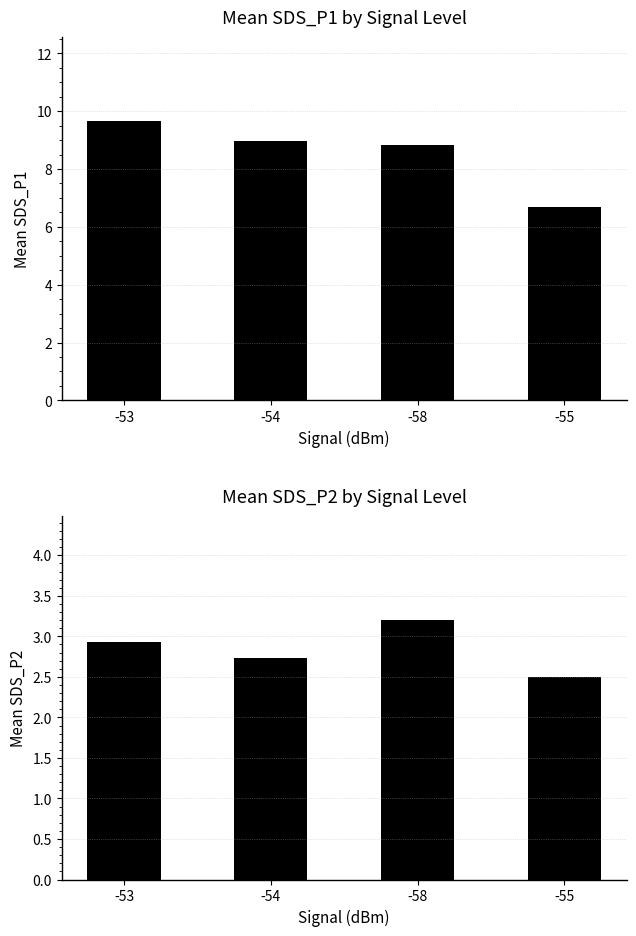

Which has a higher value, -58 or -54?

-54